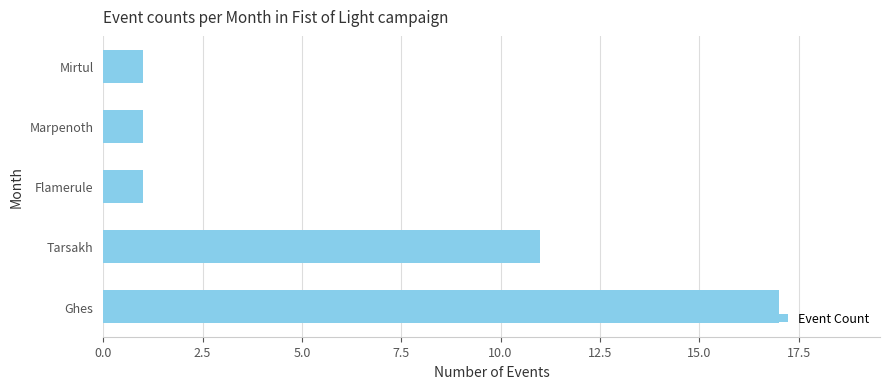

What is the sum of all values?

31